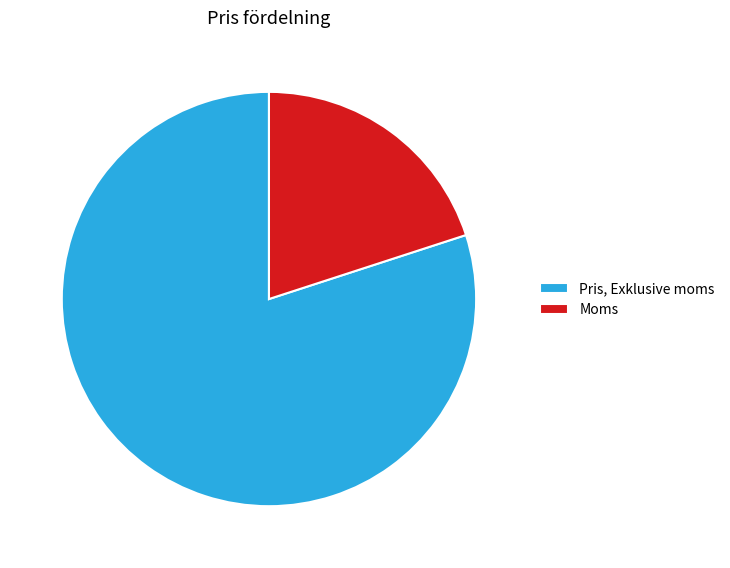

Rank the categories by value from highest to lowest.

Pris, Exklusive moms, Moms